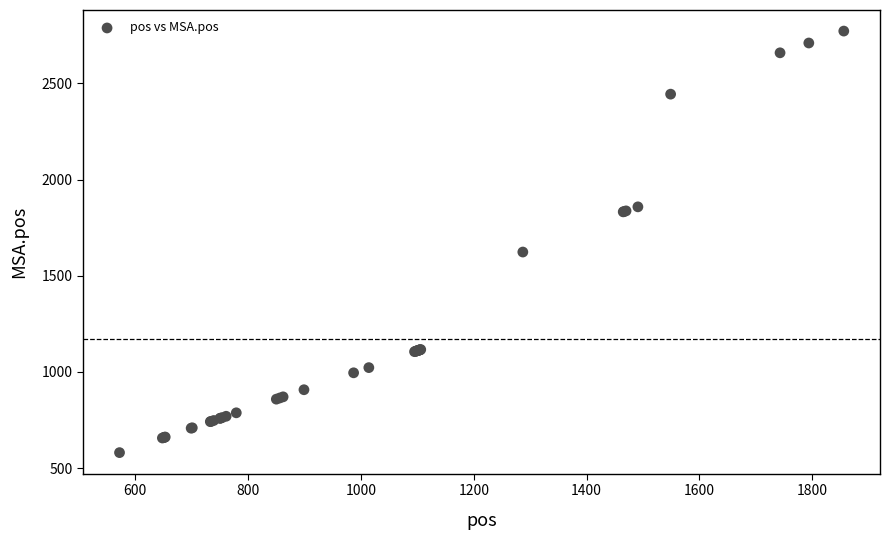

What Y value in the scatter plot is closest to 1676?

1623